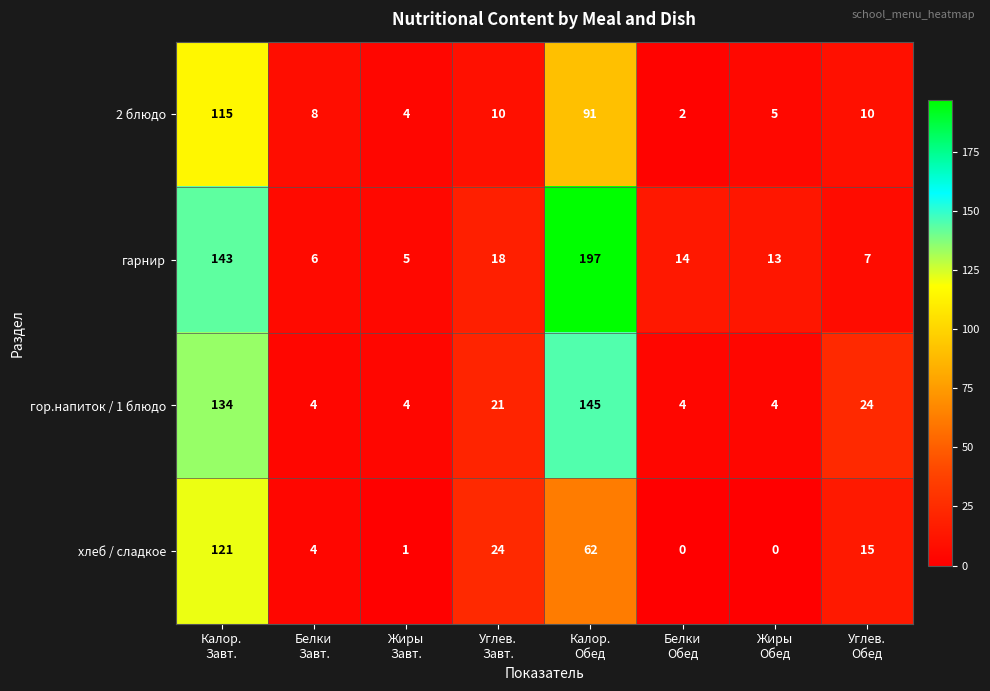

Which series has the widest spread of values?

гарнир